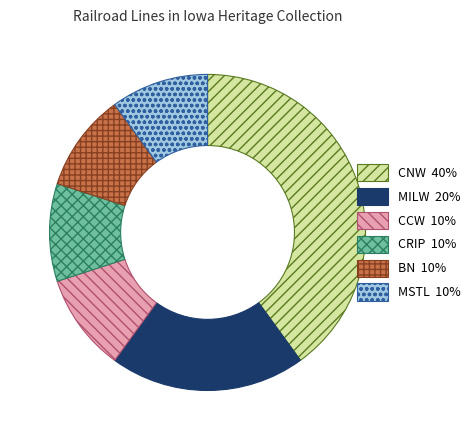

Does any single category account for the majority?

No